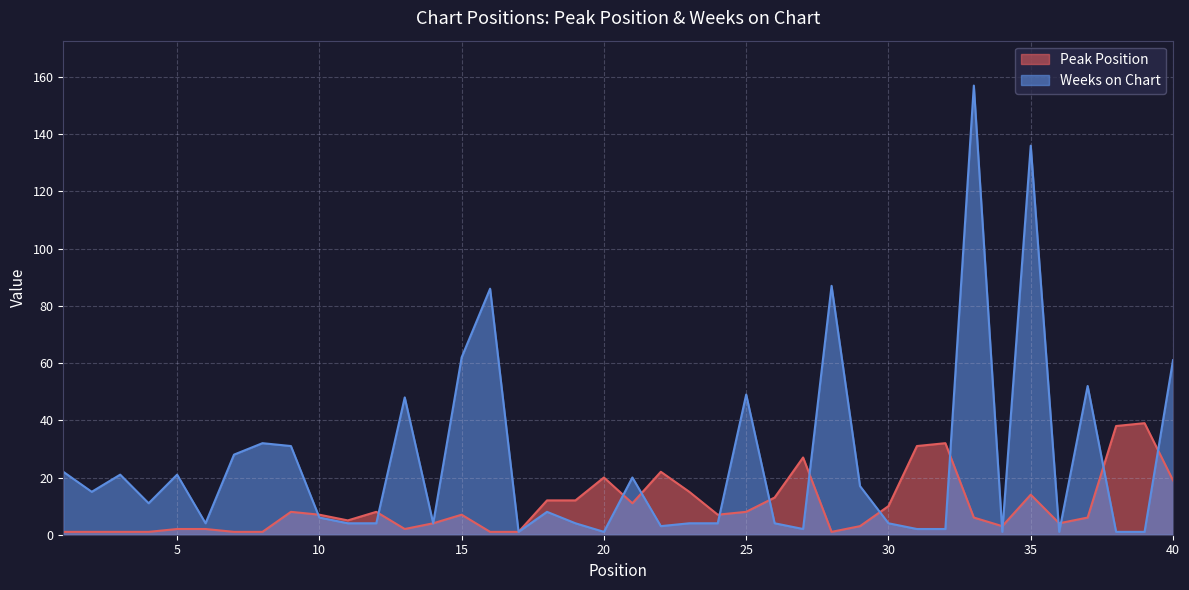

Which series has the largest total across all categories?

Weeks on Chart